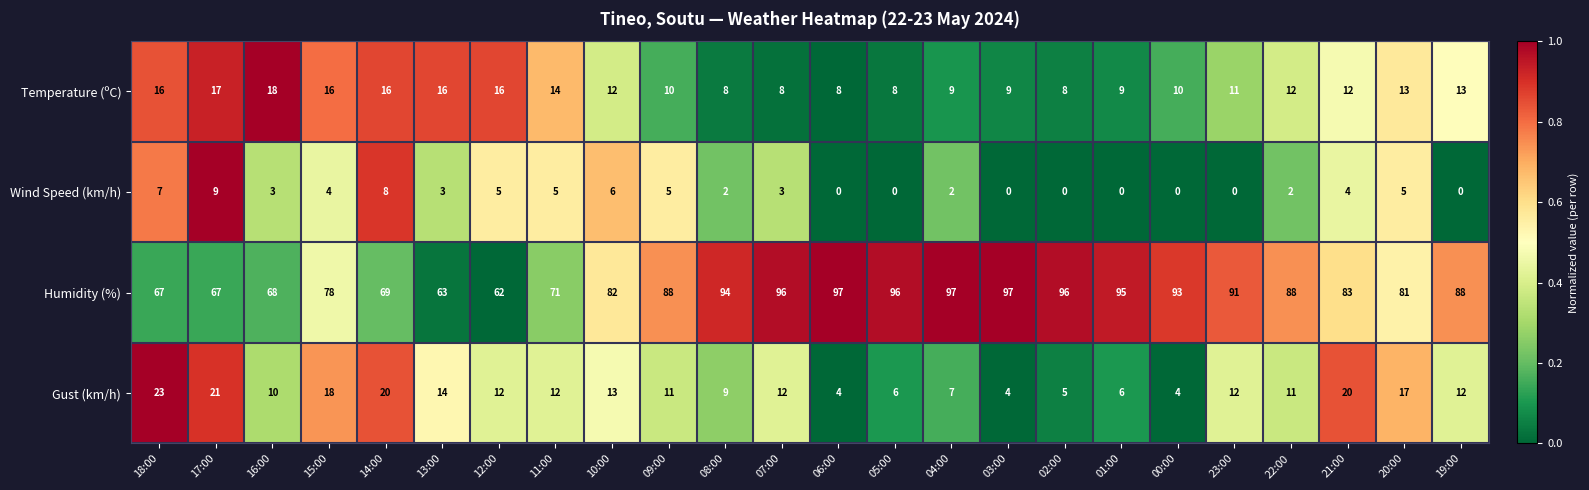

What is the greatest value displayed?

97